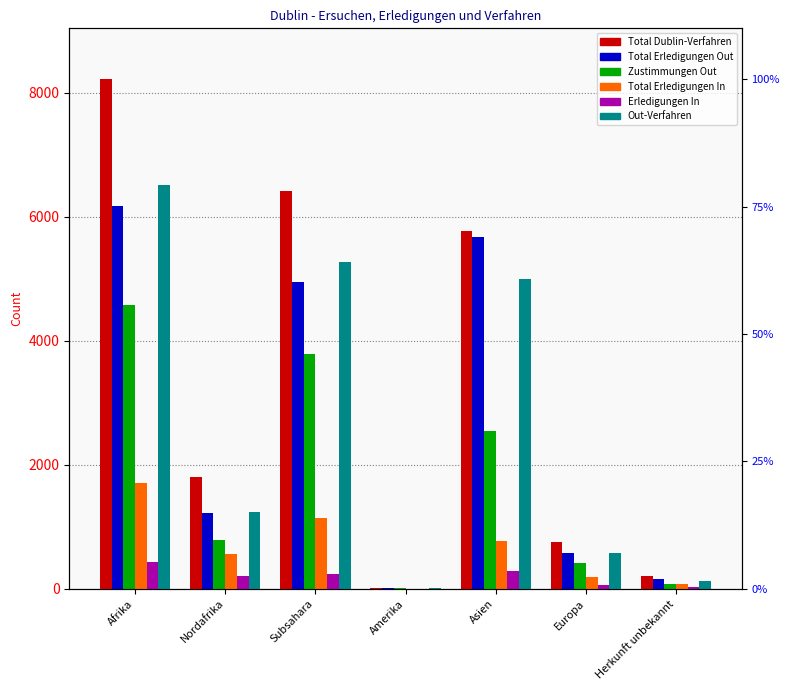

True or false: Total Dublin-Verfahren has a value of 5775 at Asien.

True